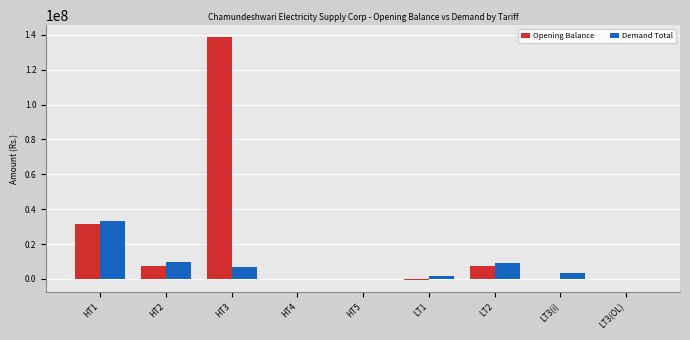

What is the maximum value shown in the chart?

138651815.0